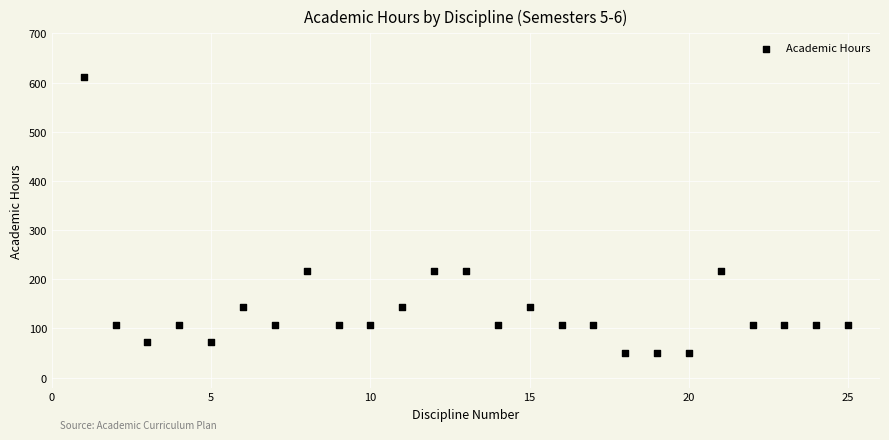

What is the range of X values (max minus min)?

24